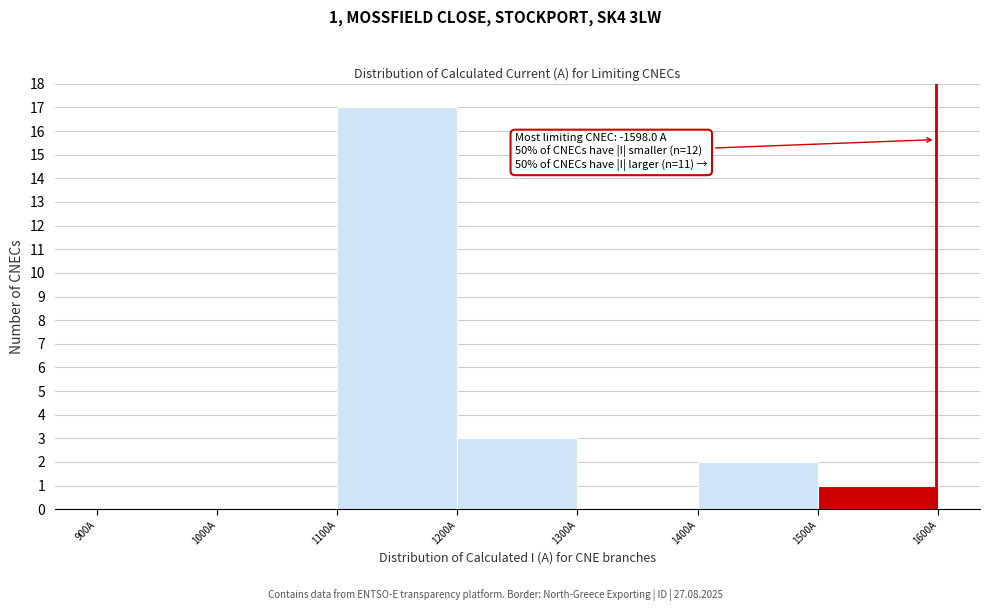

Over which range of the x-axis is the bar tallest?

1100 to 1200